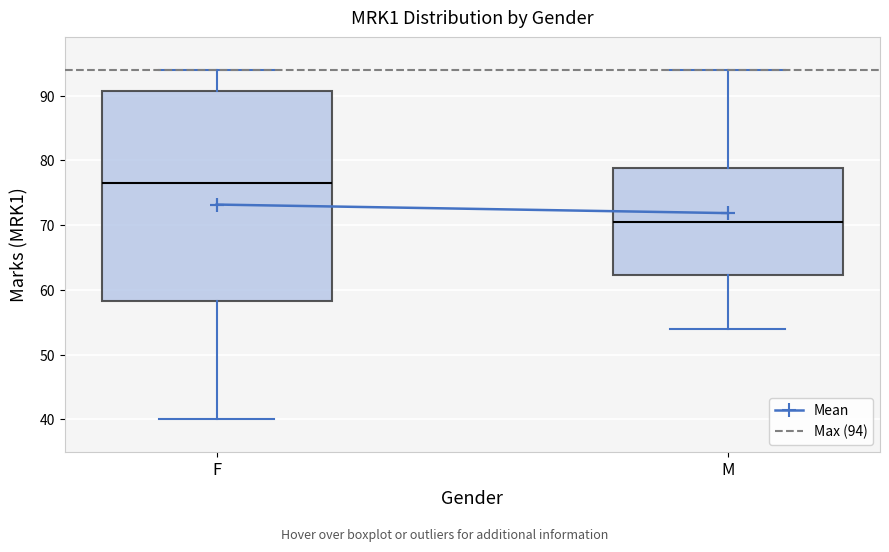

Reading left to right, transcribe this box plot: for each box, give where its median line is, the range the box spans, and where its two whiskers end, as read against the y-axis. The values are not printed on the chart, so give them approximately, as read against the axis.

F: median 77, box 58 to 91, whiskers 40 to 94
M: median 71, box 62 to 79, whiskers 54 to 94